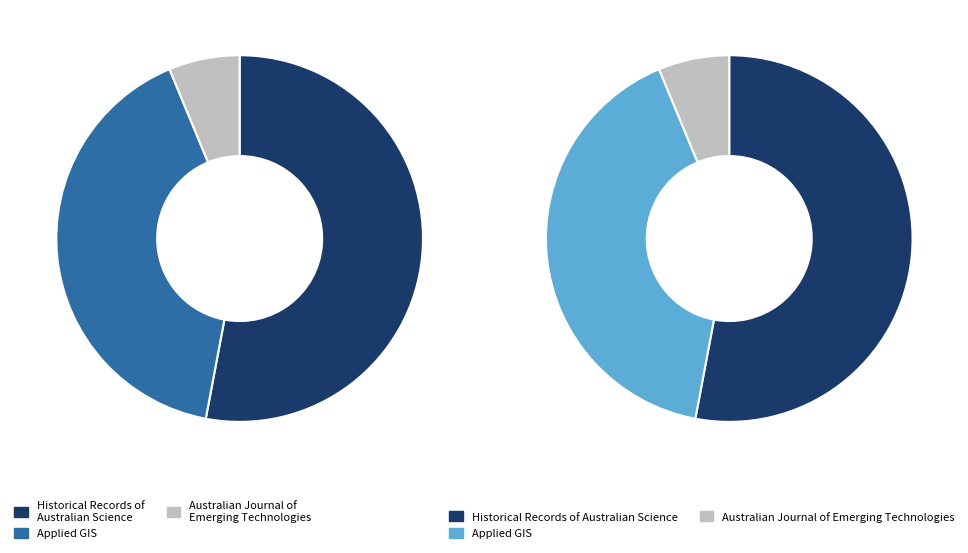

What is the largest slice in the pie chart?

Historical Records of Australian Science